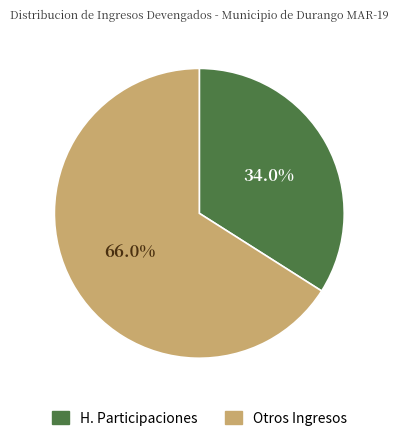

Which category has the smallest portion of the pie?

H. Participaciones